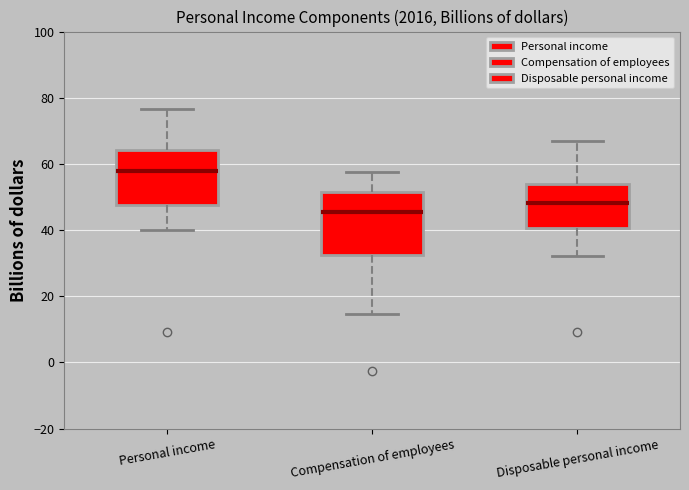

Comparing the boxes themselves (not the whiskers), which one is the tallest?

Compensation of employees